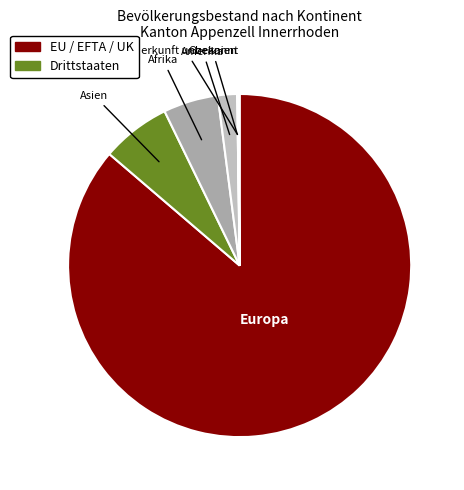

What is the largest slice in the pie chart?

Europa